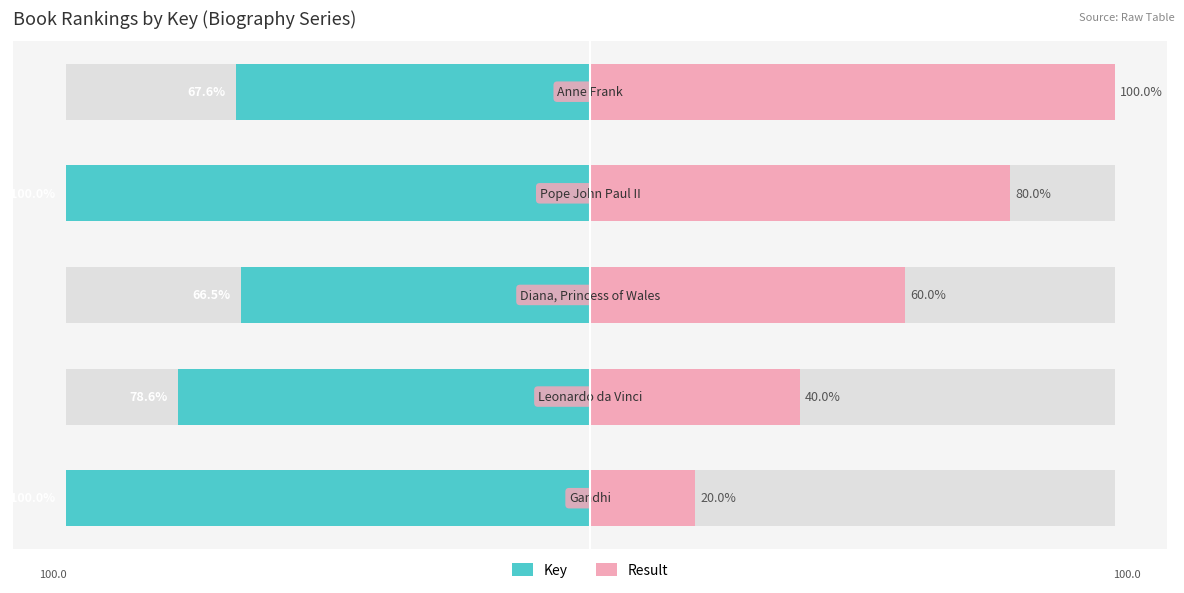

What is the value of the Key bar at the 3rd from the left?

-66.5